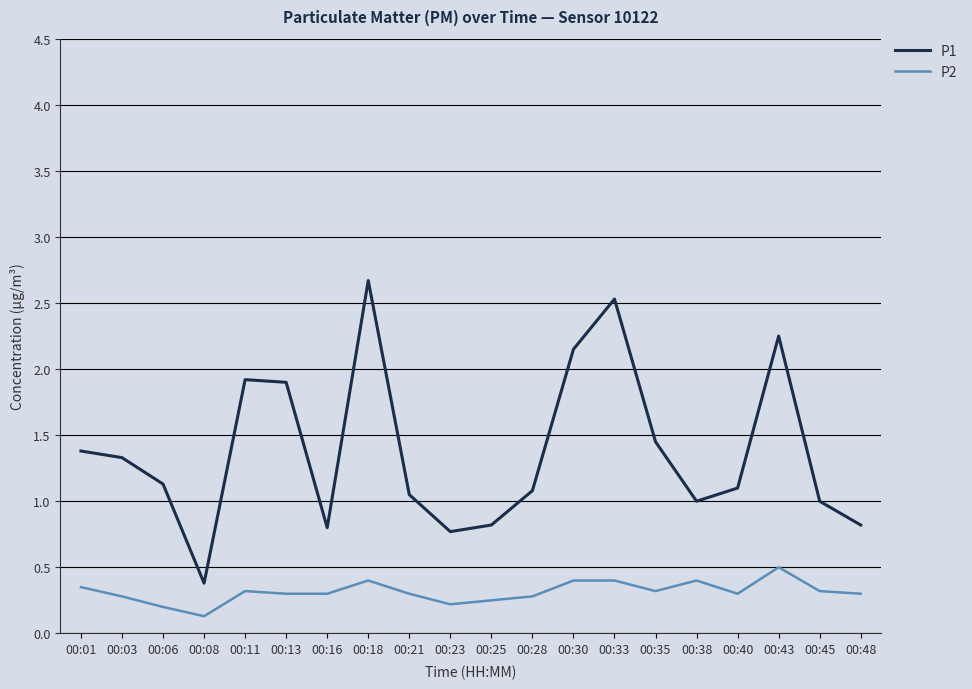

True or false: P2 has a value of 0.1 at 00:03.

False